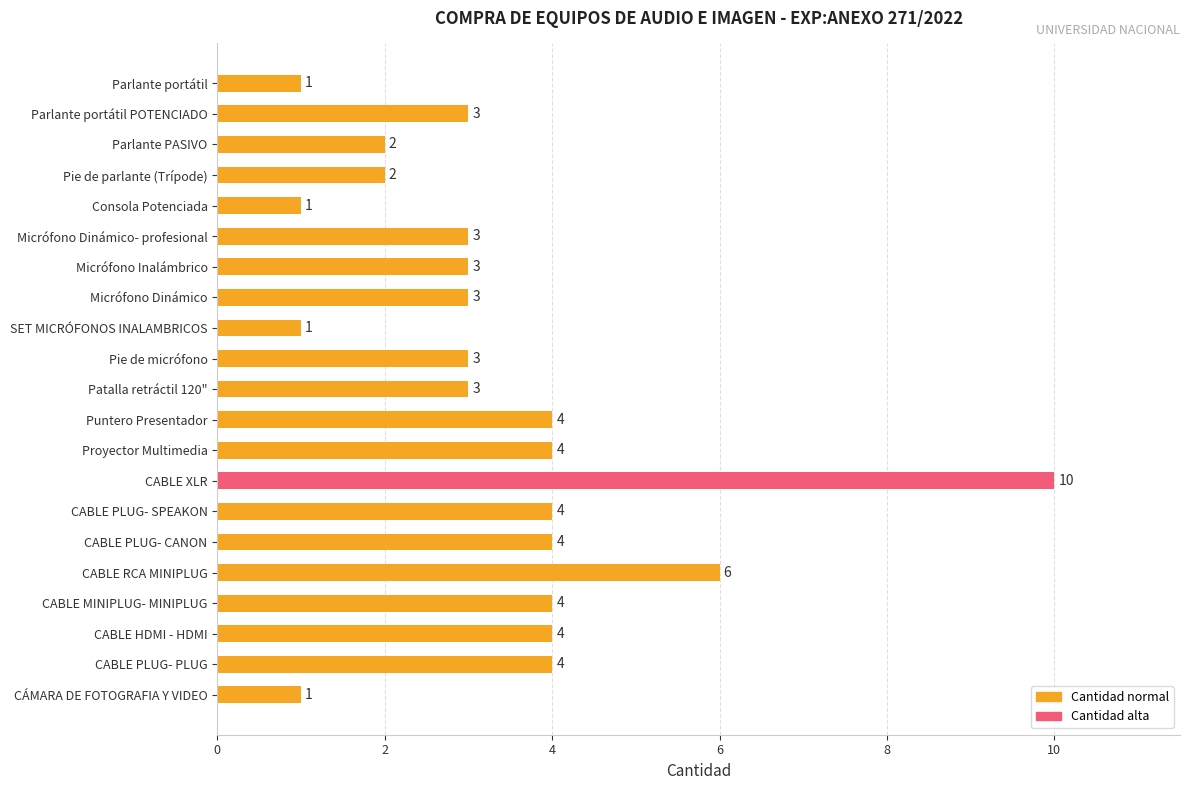

What is the difference between the second highest and minimum values?

5